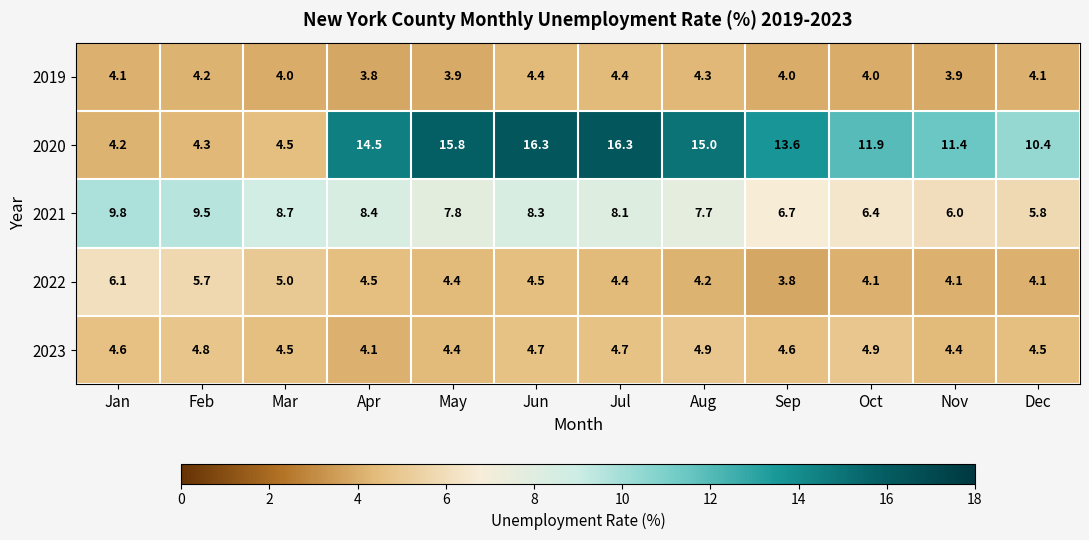

How many data points in 2021 are above 8?

6